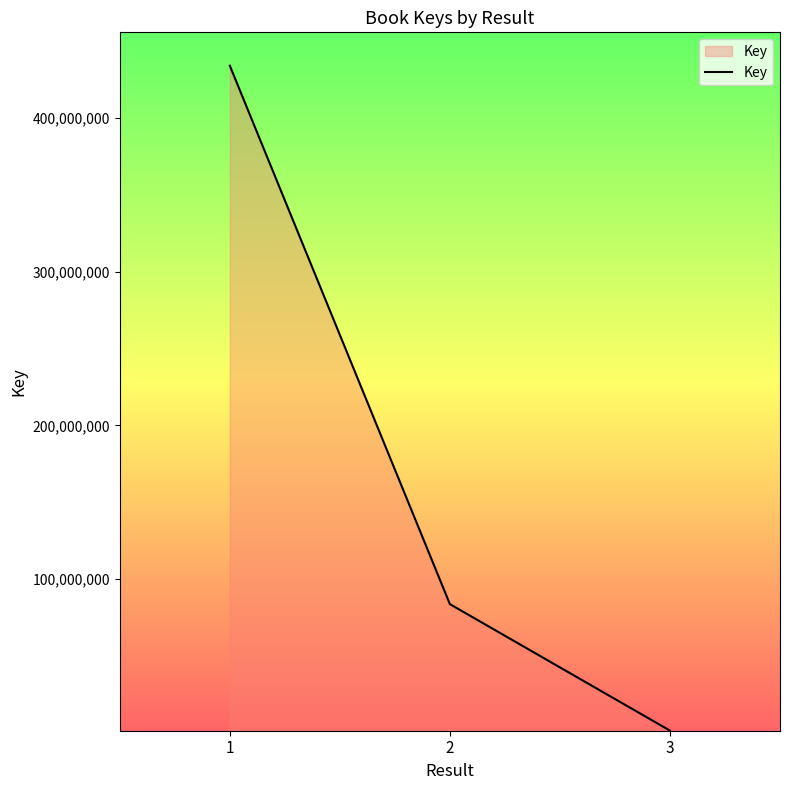

What is the difference between the values at 3 and 1?

432578334